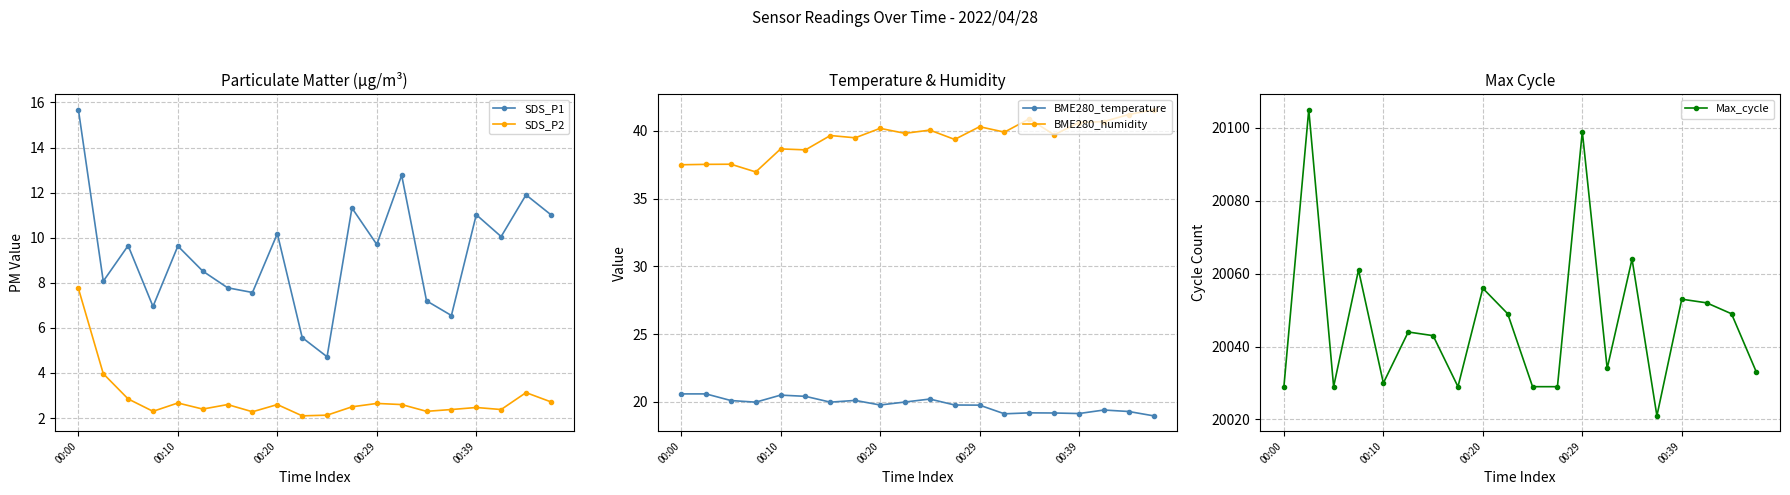

True or false: SDS_P2 and BME280_humidity intersect in this chart.

False